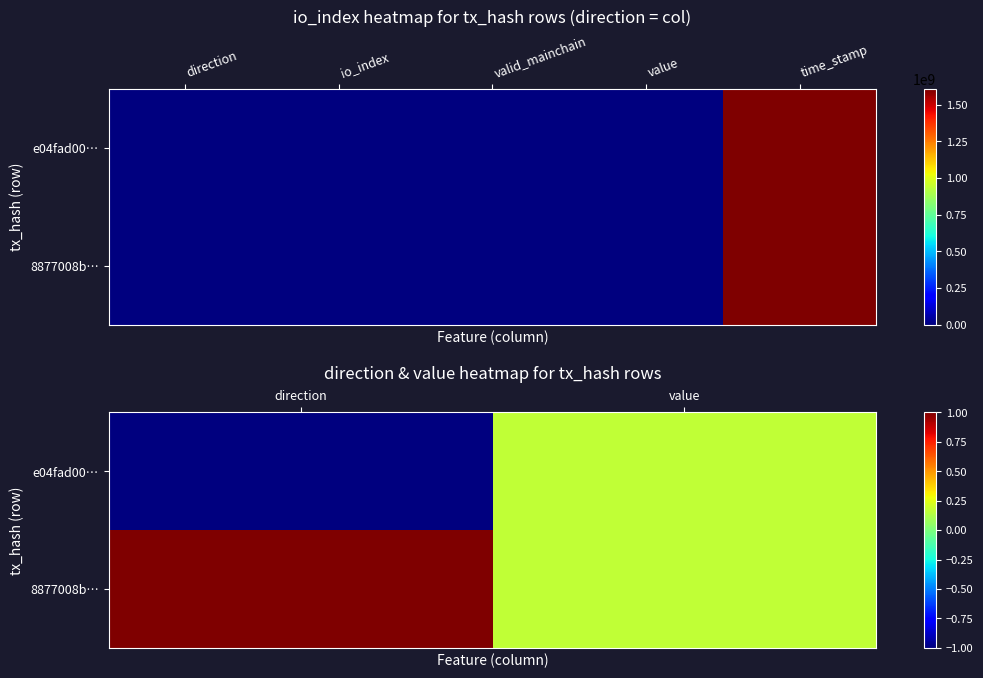

What is the greatest value displayed?

1.0